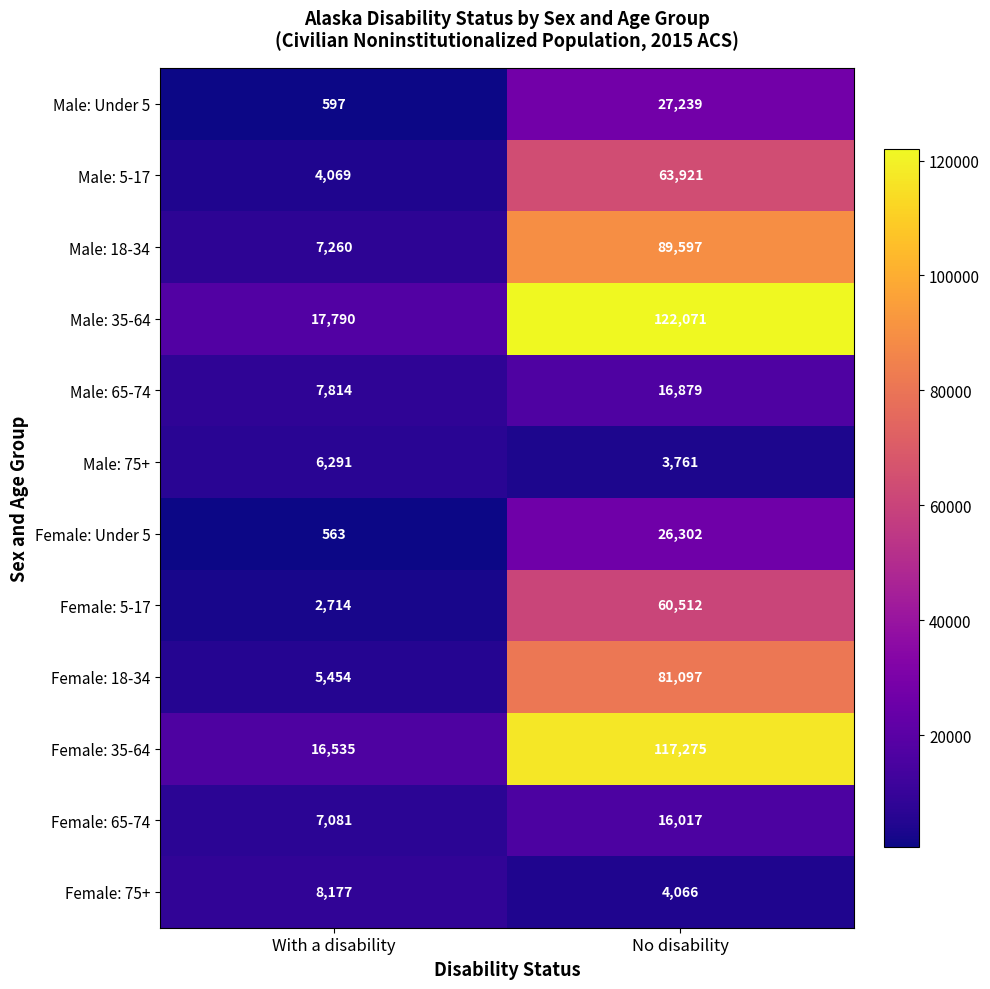

Which series has the largest total across all categories?

Male: 35-64